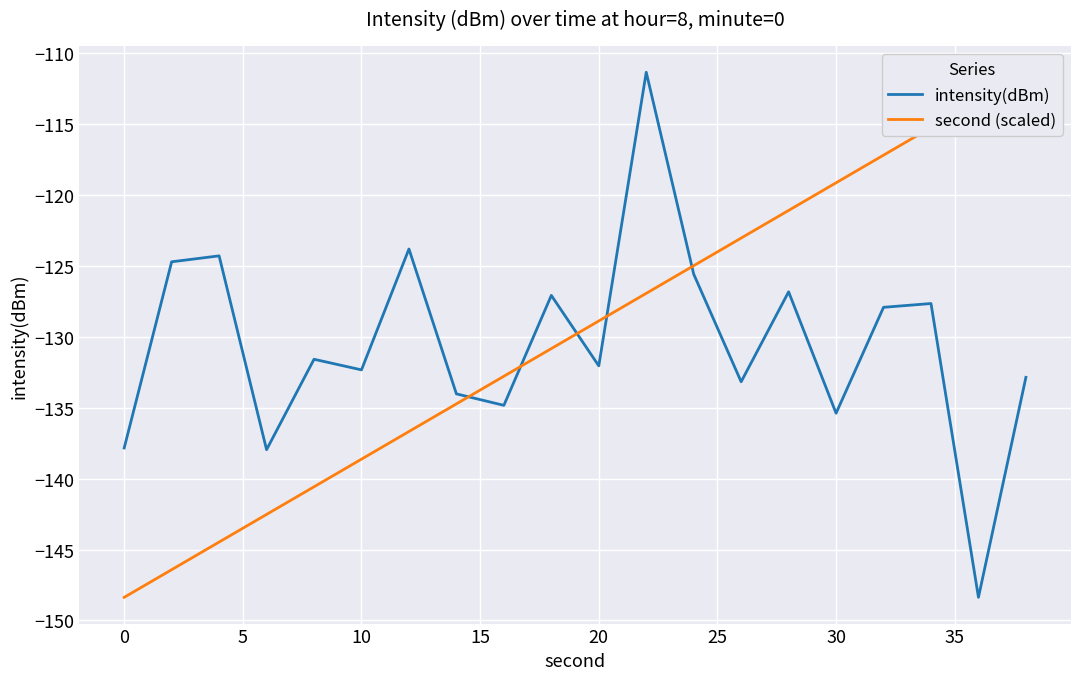

What is the difference between the second highest and second lowest values in the second (scaled) series?

33.1